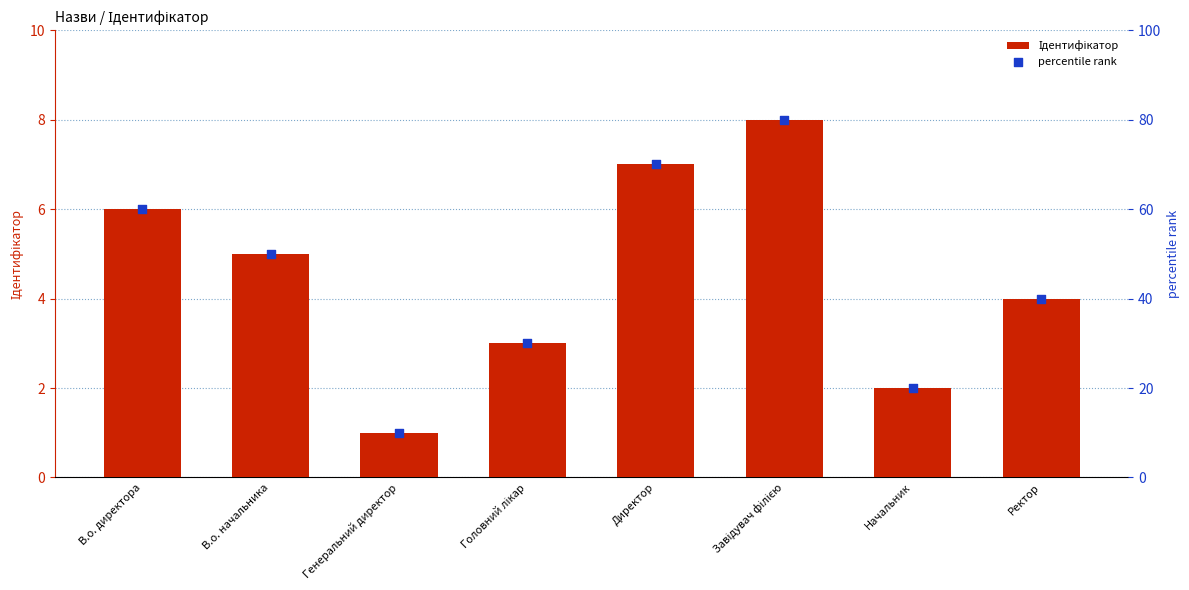

Which series has the largest Y range (max minus min)?

percentile rank